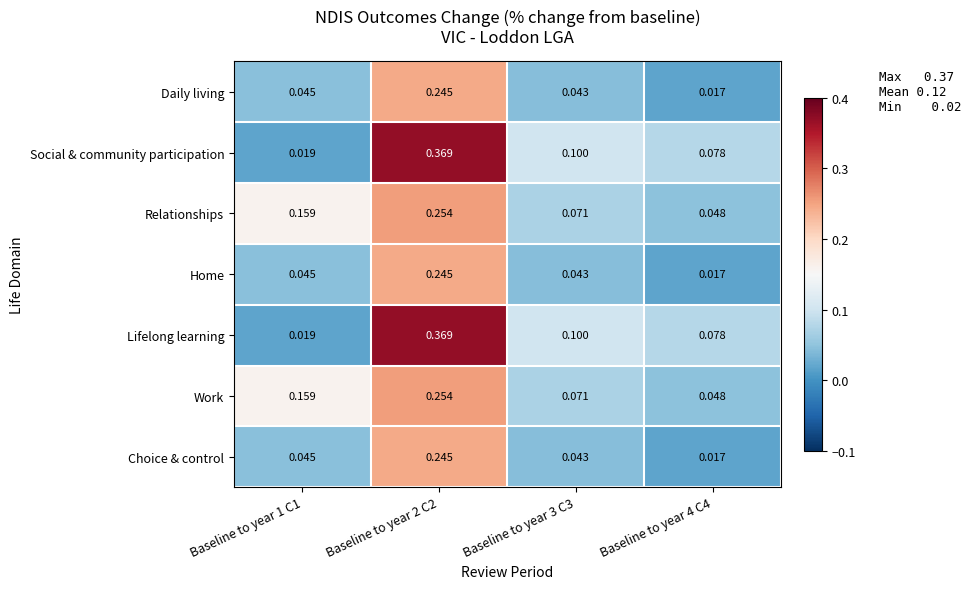

Is the value of Daily living at Baseline to year 1 C1 greater than the value of Social & community participation at Baseline to year 2 C2?

No